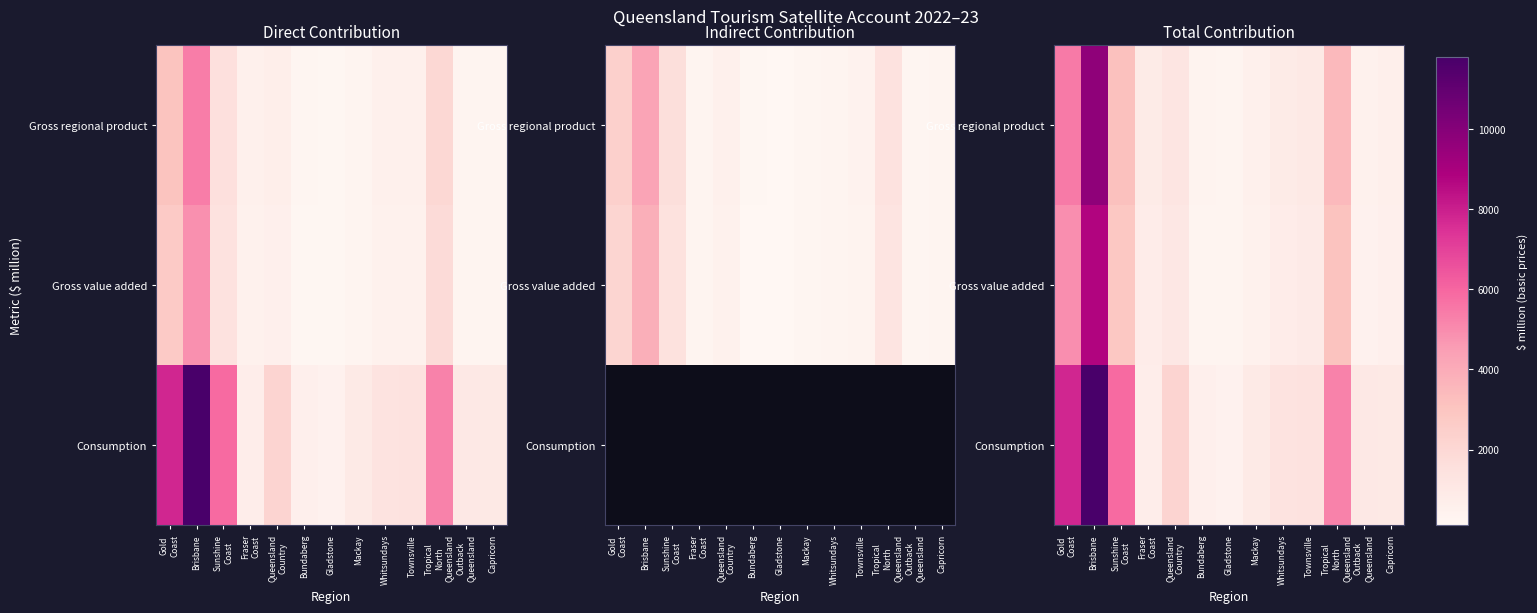

Where does the Gross regional product series first go above 877?

Gold Coast